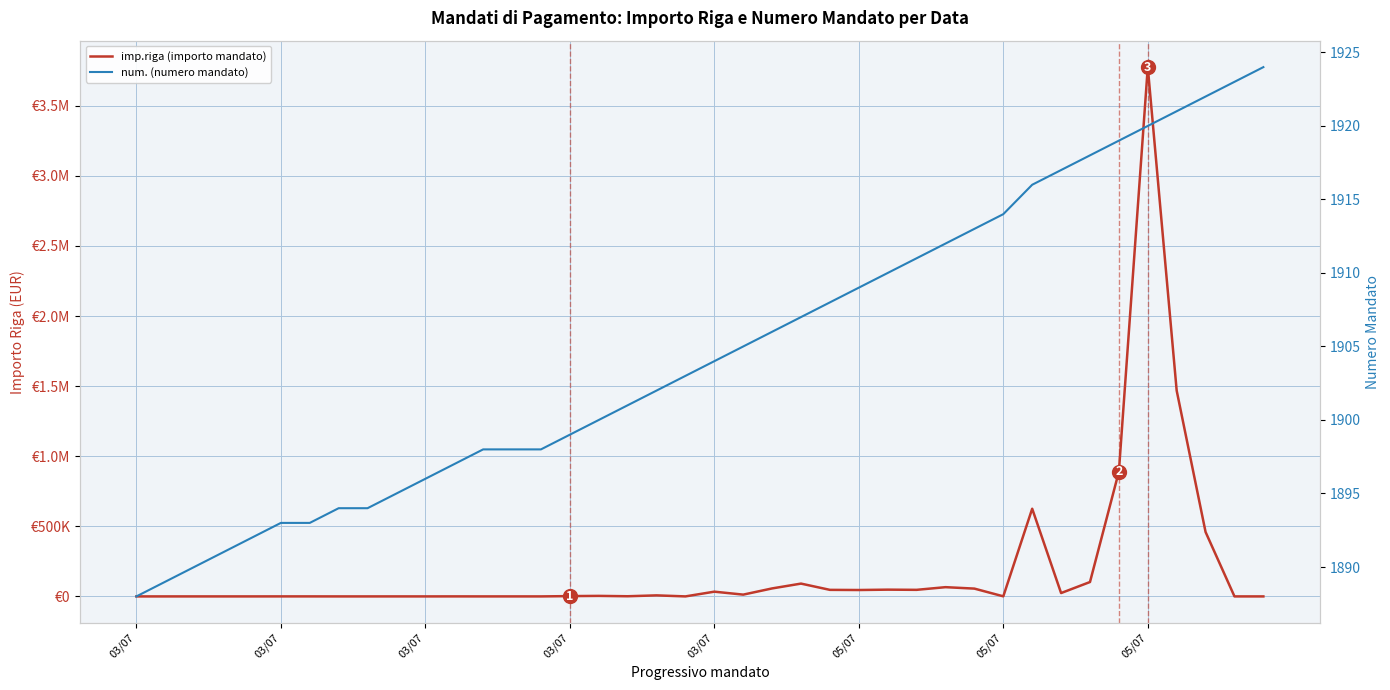

Between which two adjacent categories do num. (numero mandato) and imp.riga (importo mandato) first intersect?

14 and 15